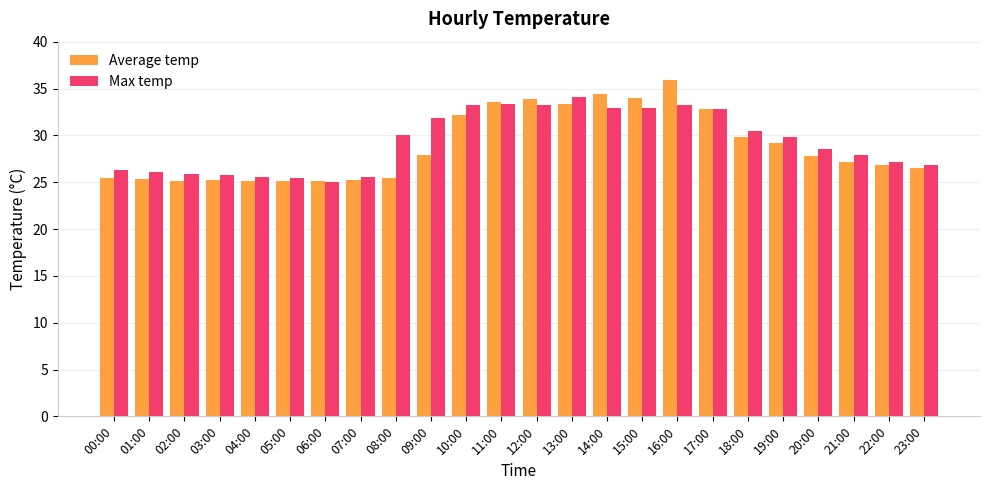

What is the label of the 19th bar from the right?

05:00